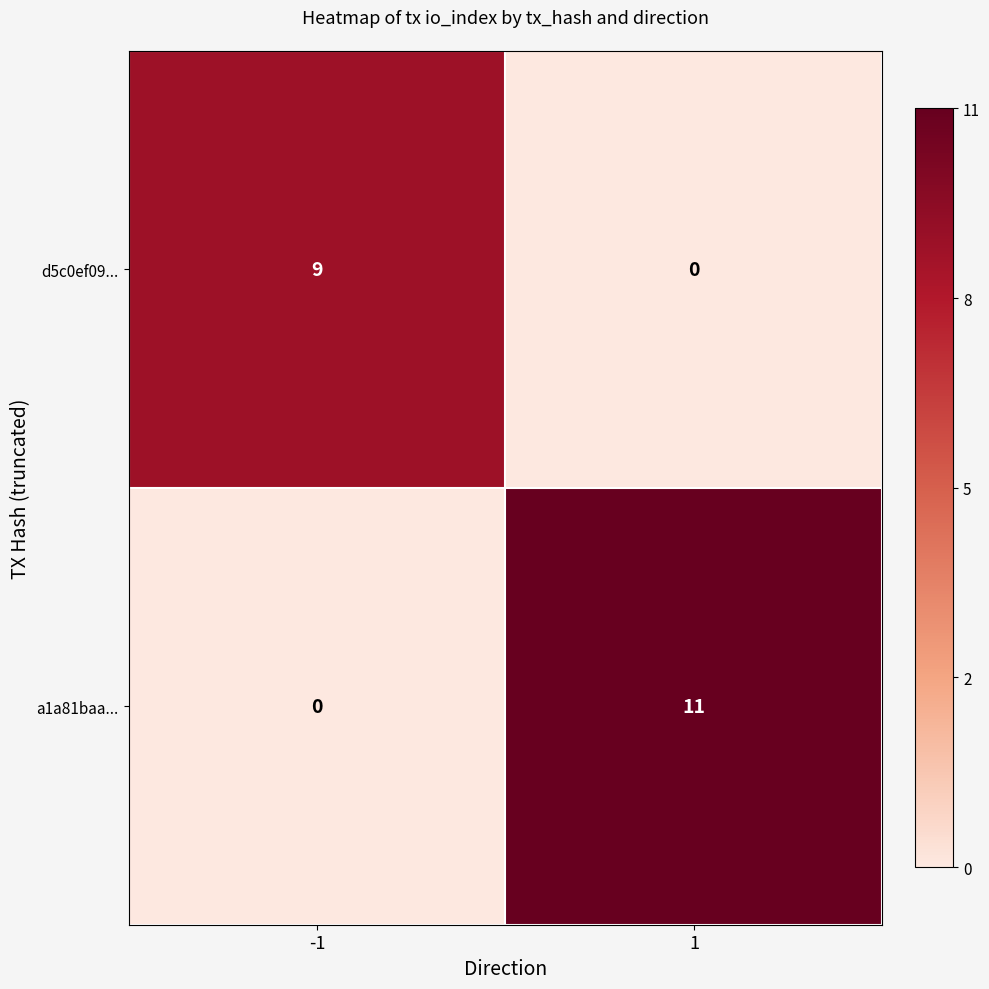

True or false: a1a81baa... has a value of 5 at 1.

False